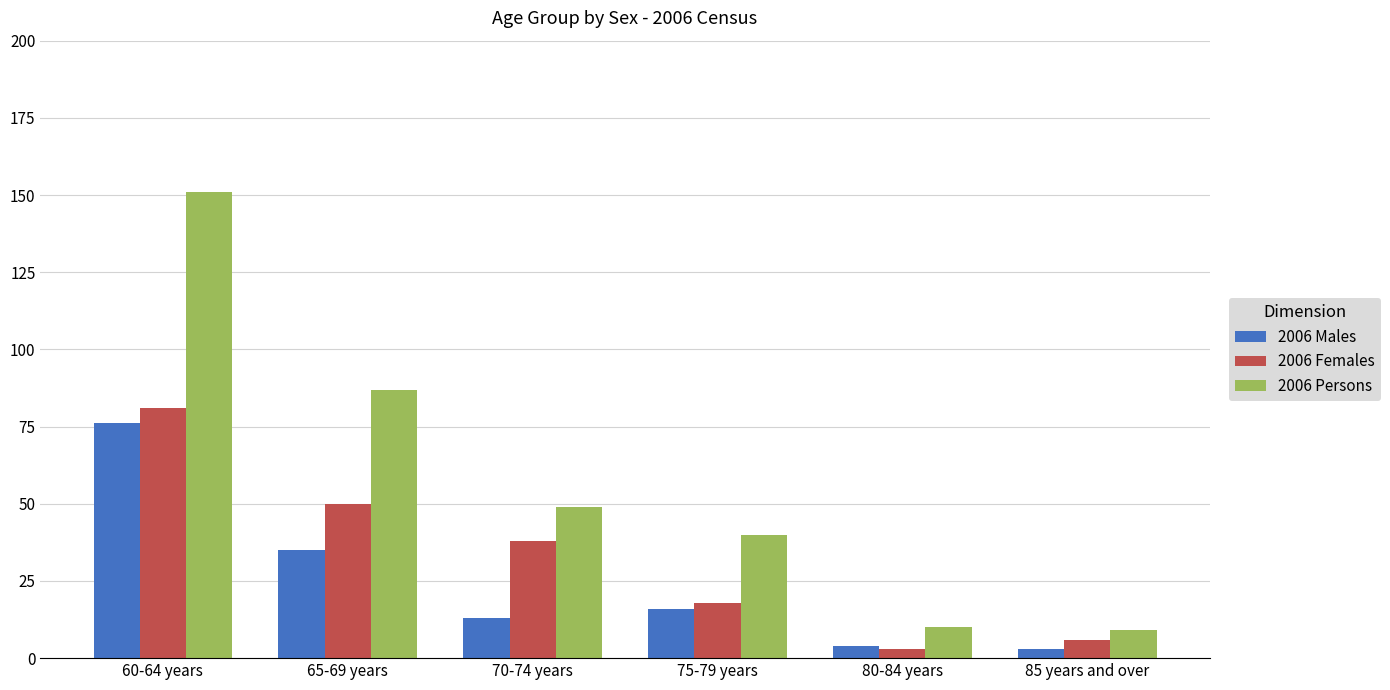

Reading left to right, list all the values displayed in this chart.

2006 Males: 60-64 years=76	65-69 years=35	70-74 years=13	75-79 years=16	80-84 years=4	85 years and over=3
2006 Females: 60-64 years=81	65-69 years=50	70-74 years=38	75-79 years=18	80-84 years=3	85 years and over=6
2006 Persons: 60-64 years=151	65-69 years=87	70-74 years=49	75-79 years=40	80-84 years=10	85 years and over=9